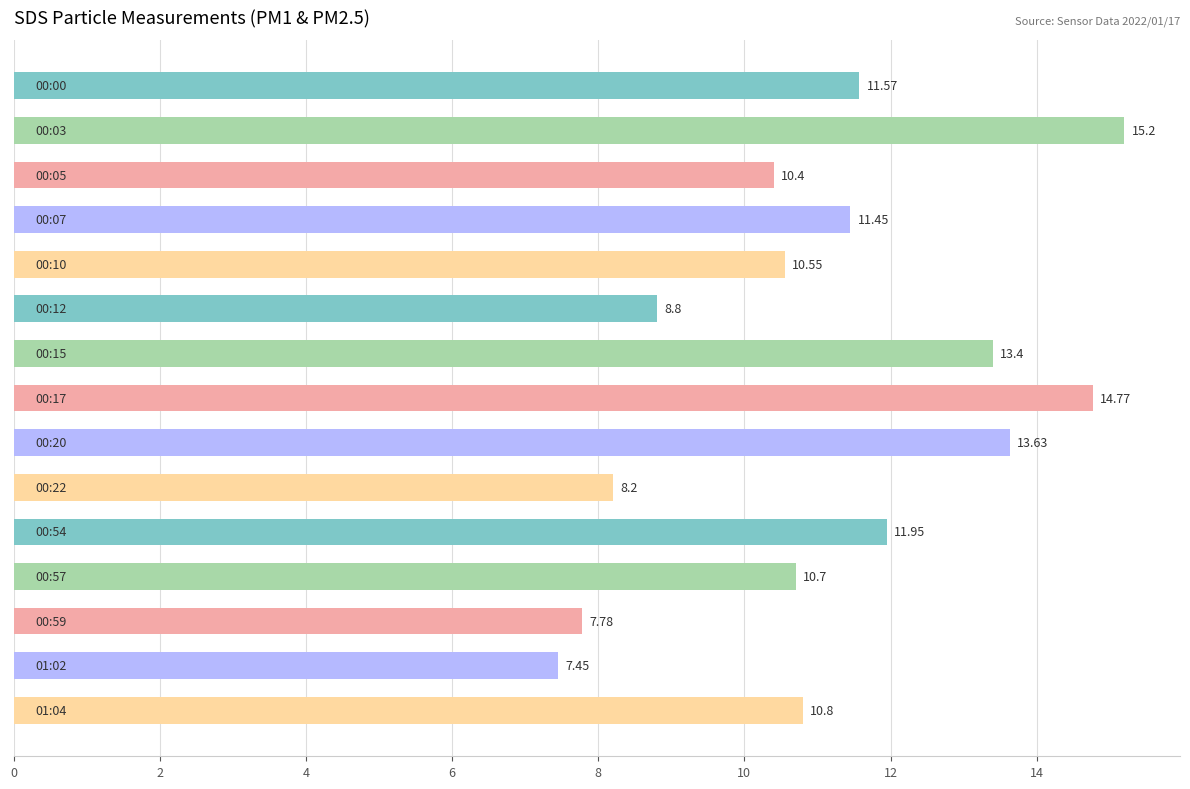

What is the sum of all values?

166.7